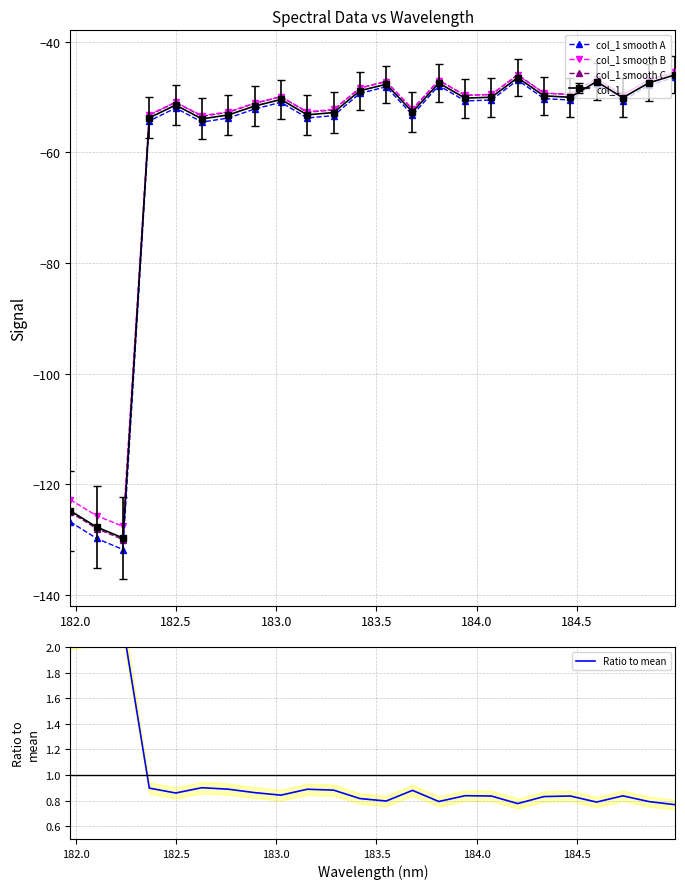

Count the number of data series in this chart.

4